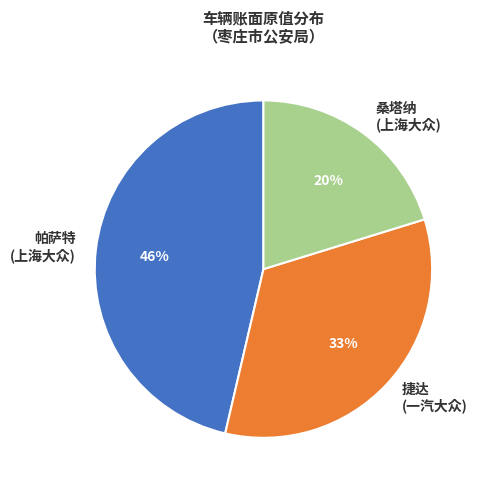

Rank the categories by value from highest to lowest.

帕萨特 (上海大众), 捷达 (一汽大众), 桑塔纳 (上海大众)